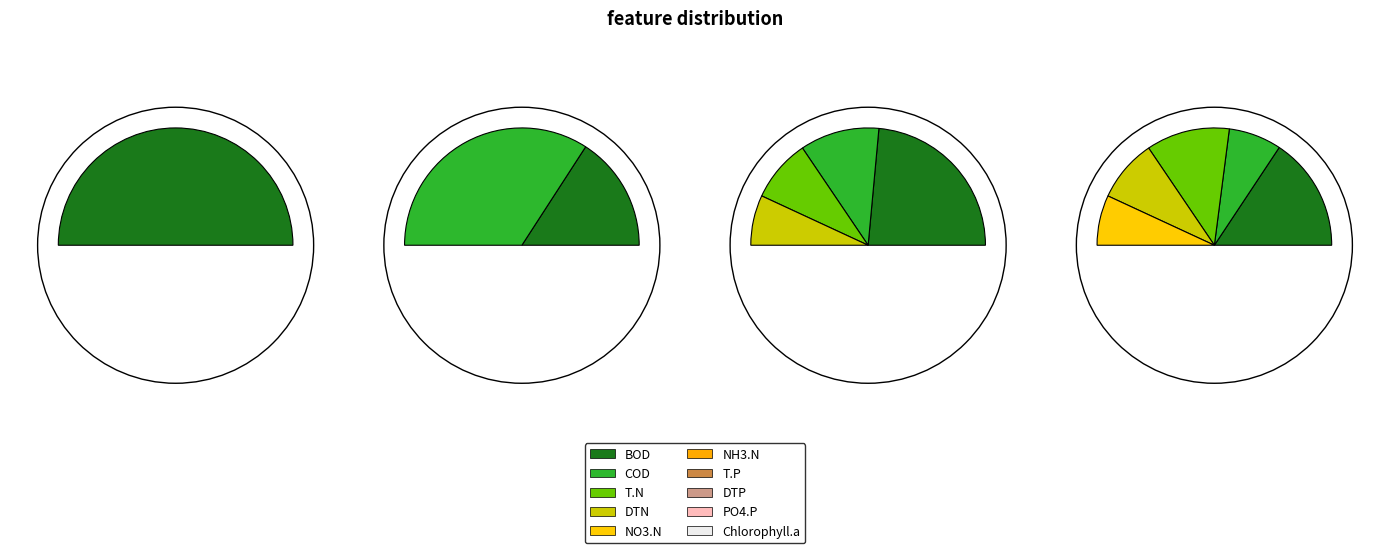

Is EMR046 the majority of the pie?

No